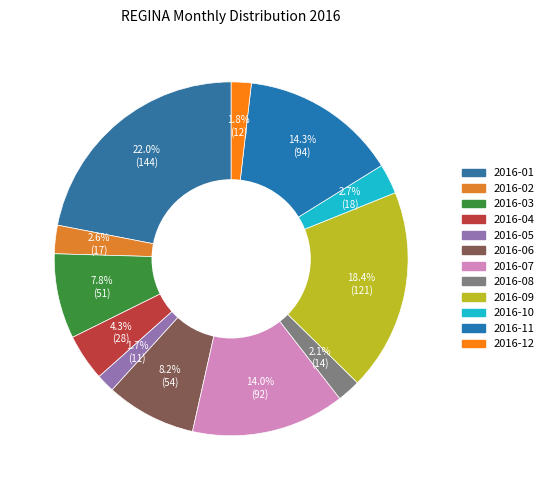

Which category has the biggest portion of the pie?

2016-01